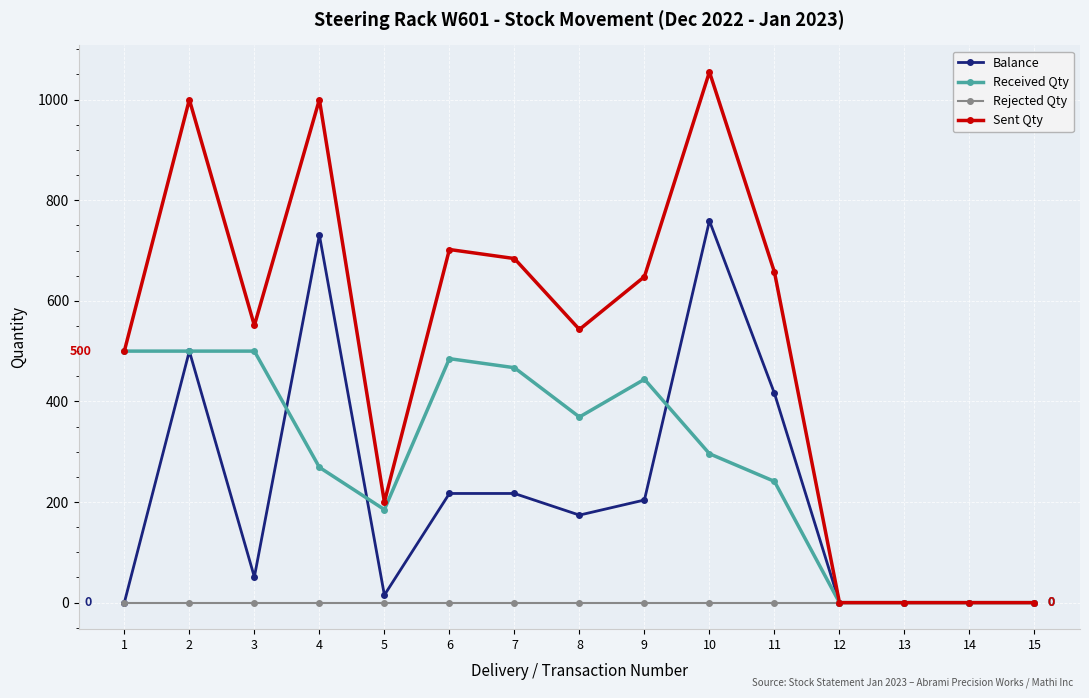

How many series are shown in this chart?

4